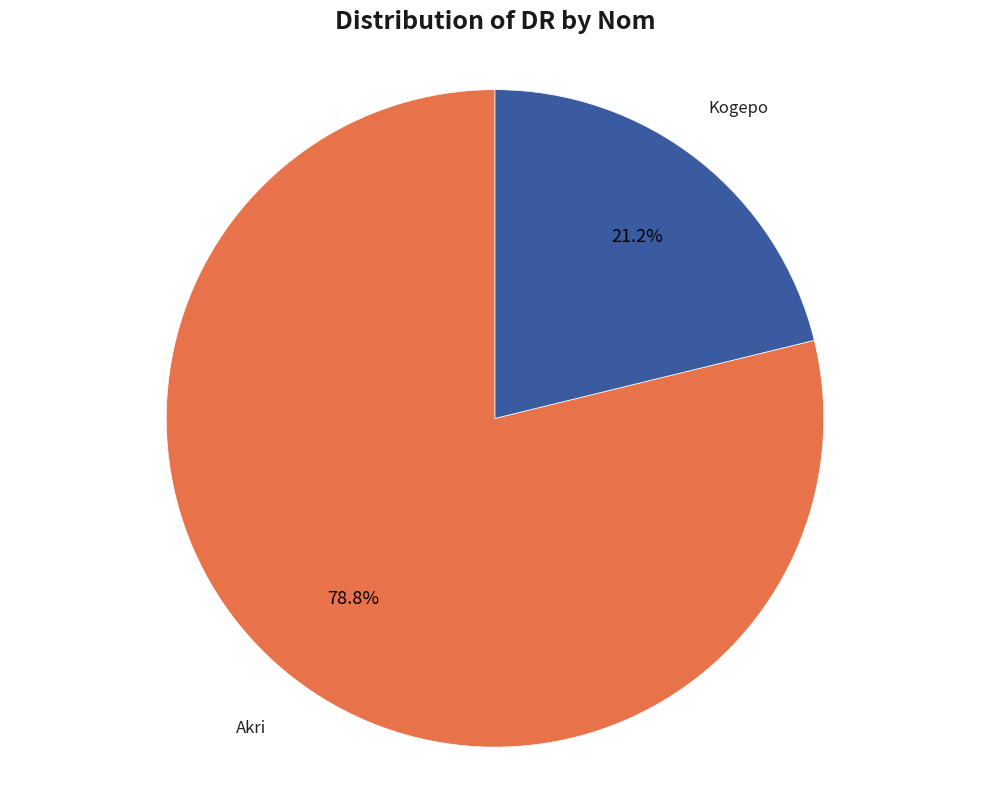

Is there any slice that represents more than half of the pie?

Yes